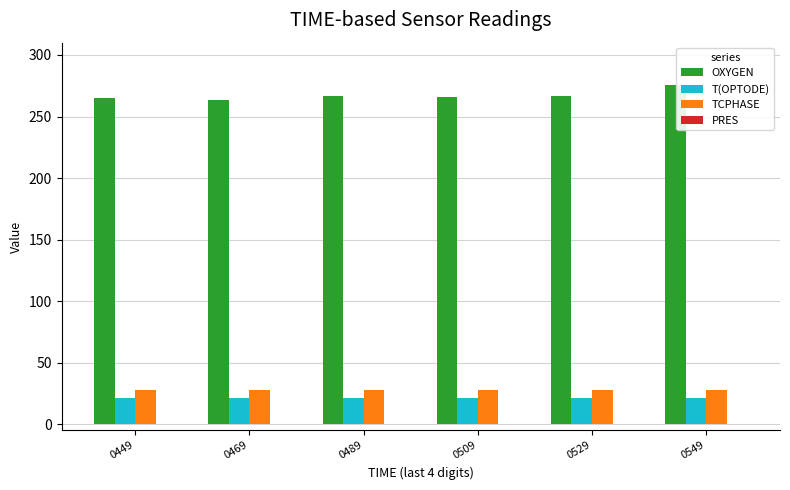

What is the spread (max minus min) of values at 0549?

275.3